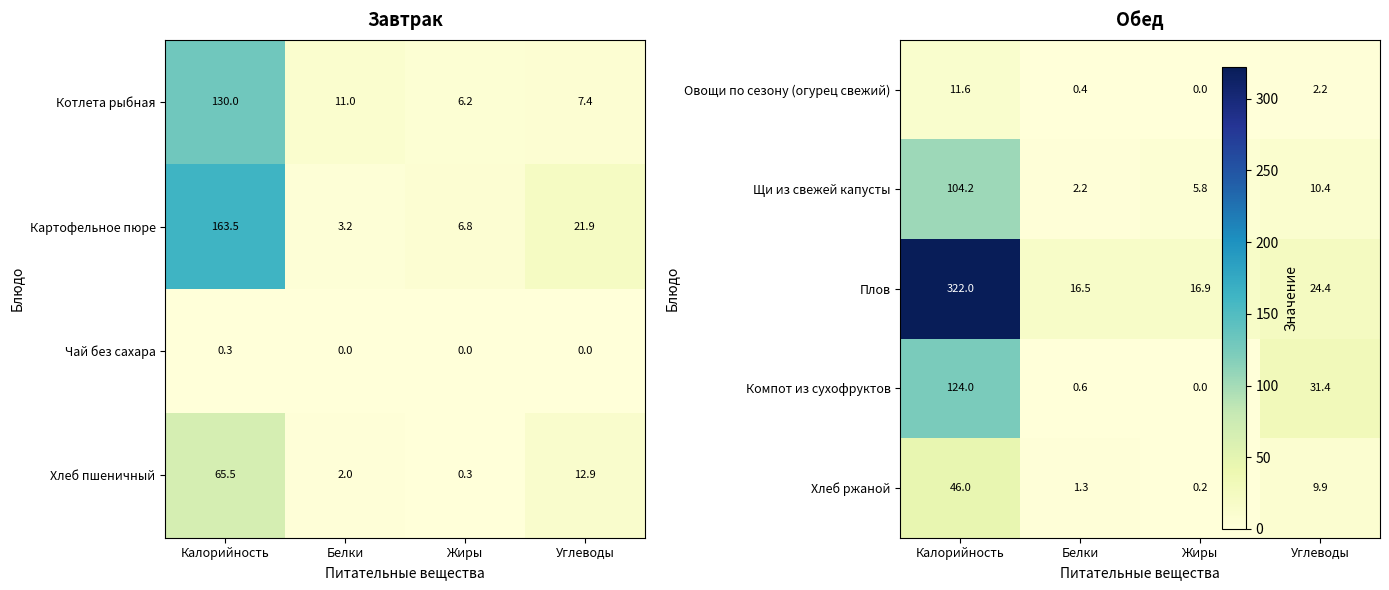

At which category is the sum across all series the highest?

Калорийность